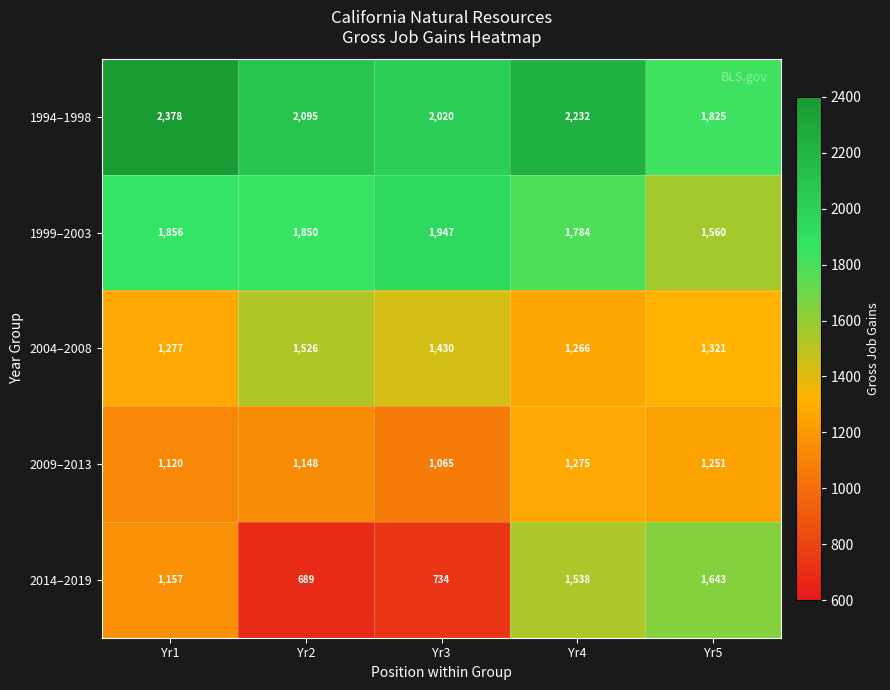

How many 2009–2013 values are between 1120 and 1251?

3